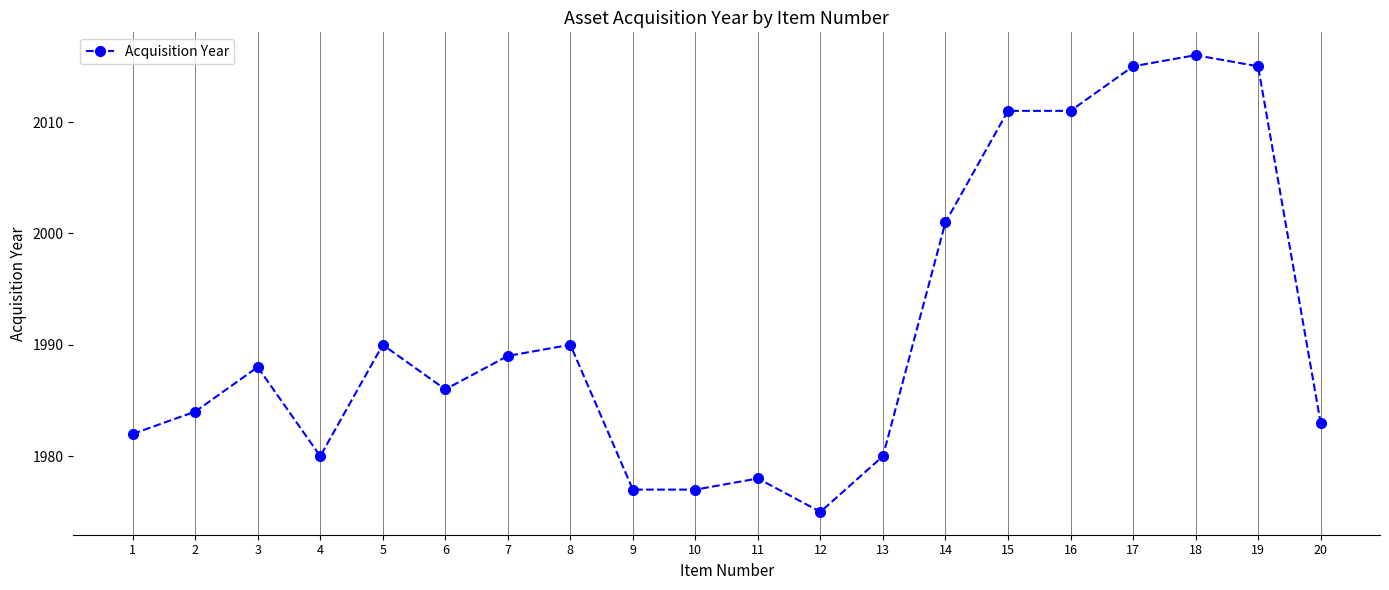

What is the average value?

1991